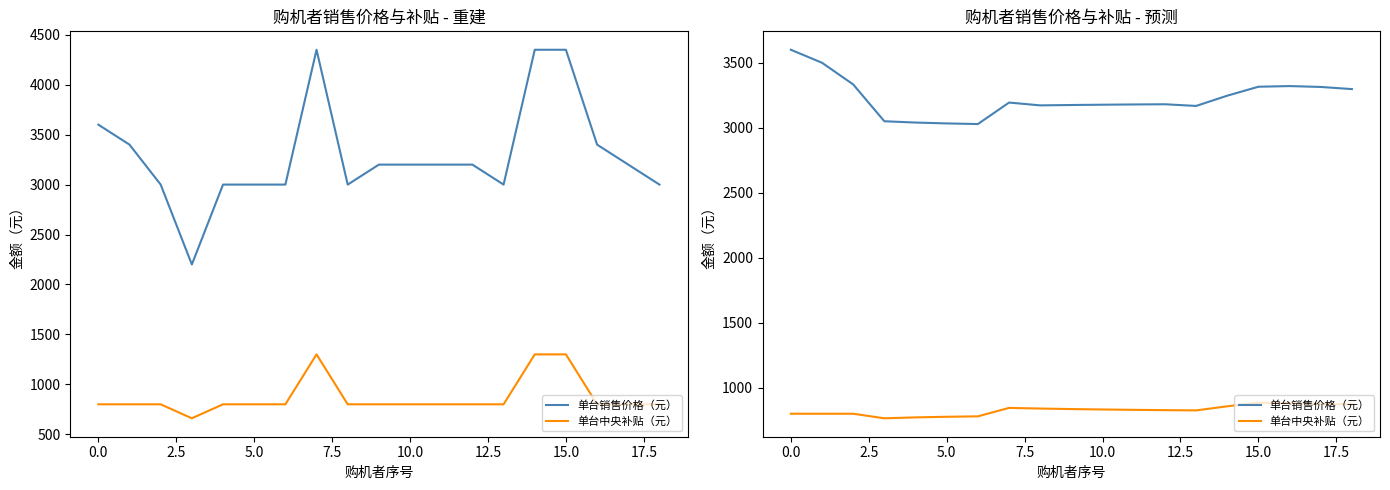

Which series has the largest total across all categories?

单台销售价格（元）